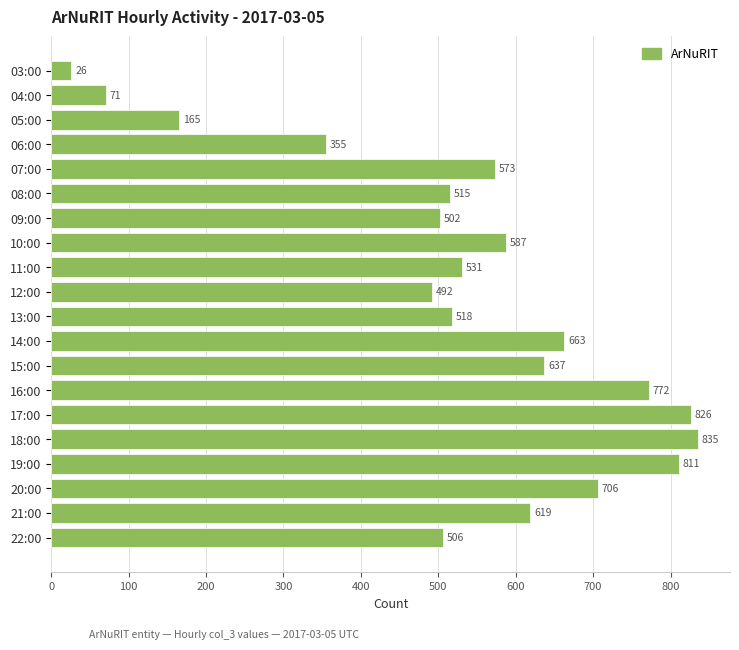

The chart shows a value of 165 at 05:00. True or false?

True